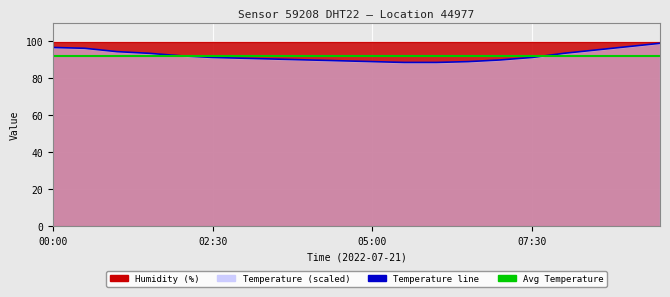

The chart shows a value of 90.5 at 03:30. True or false?

True